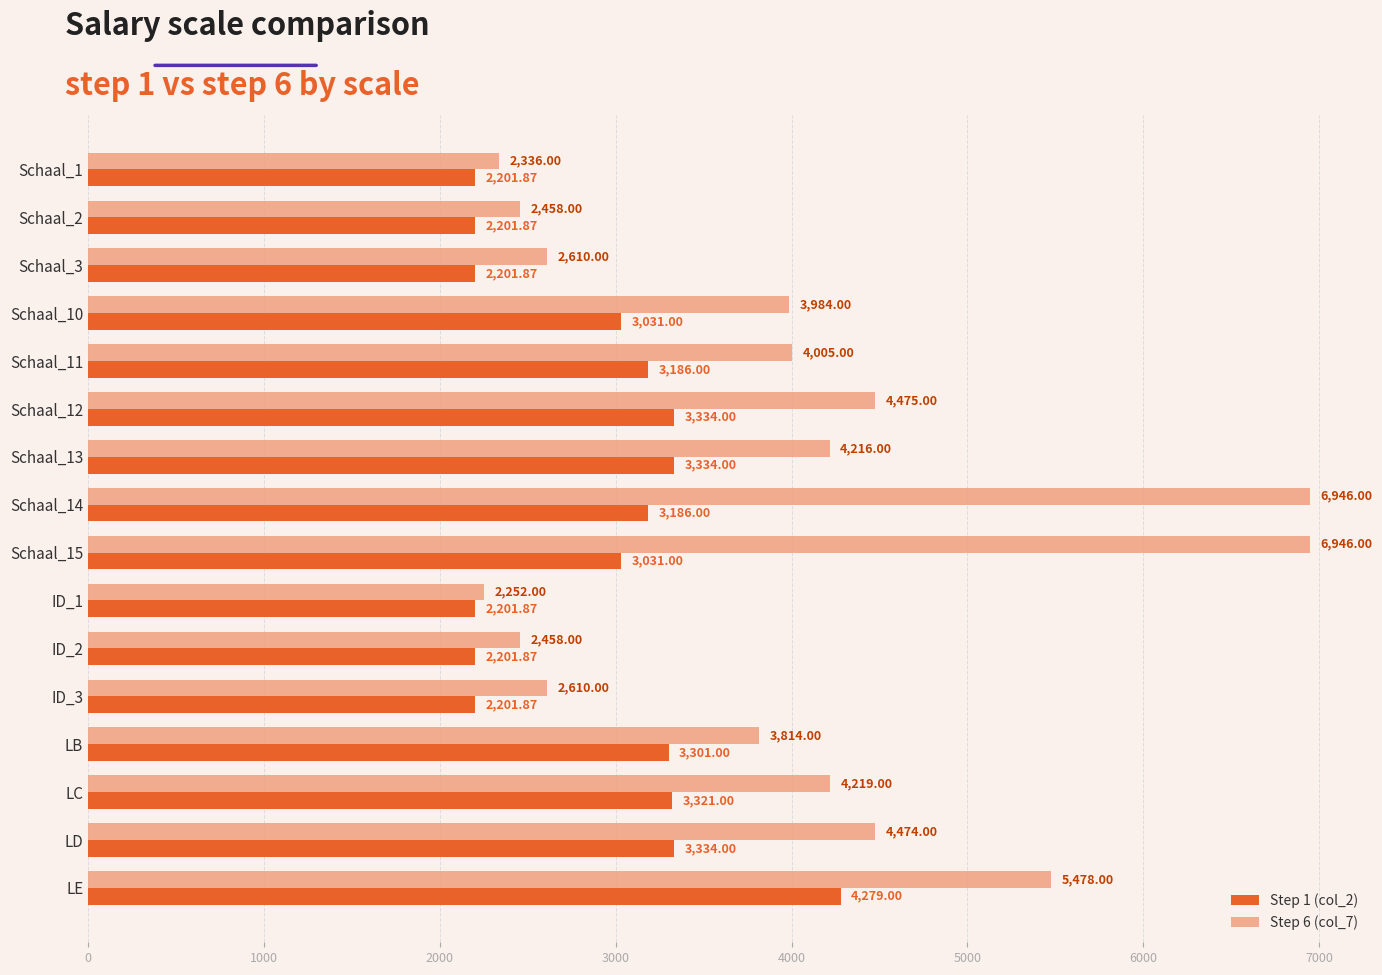

Is the value of Step 1 (col_2) at Schaal_13 greater than the value of Step 6 (col_7) at LB?

No